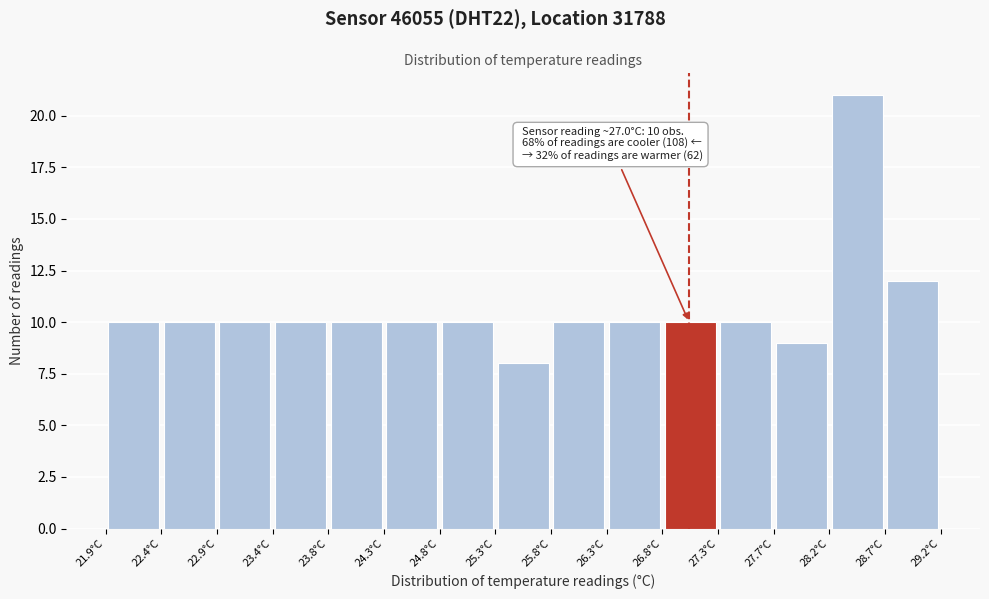

Which range on the x-axis has the tallest bar?

28.25 to 28.70